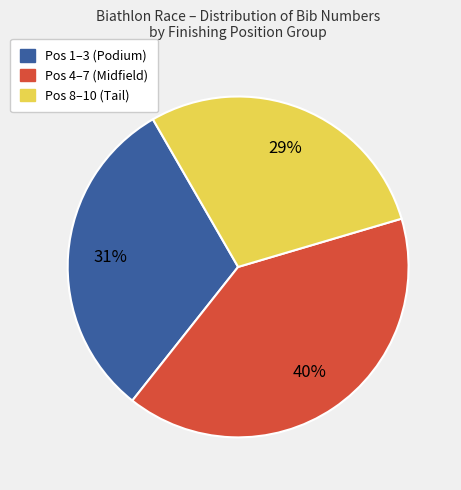

To the nearest percent, what is the difference between the largest and smallest slice percentages?

11%